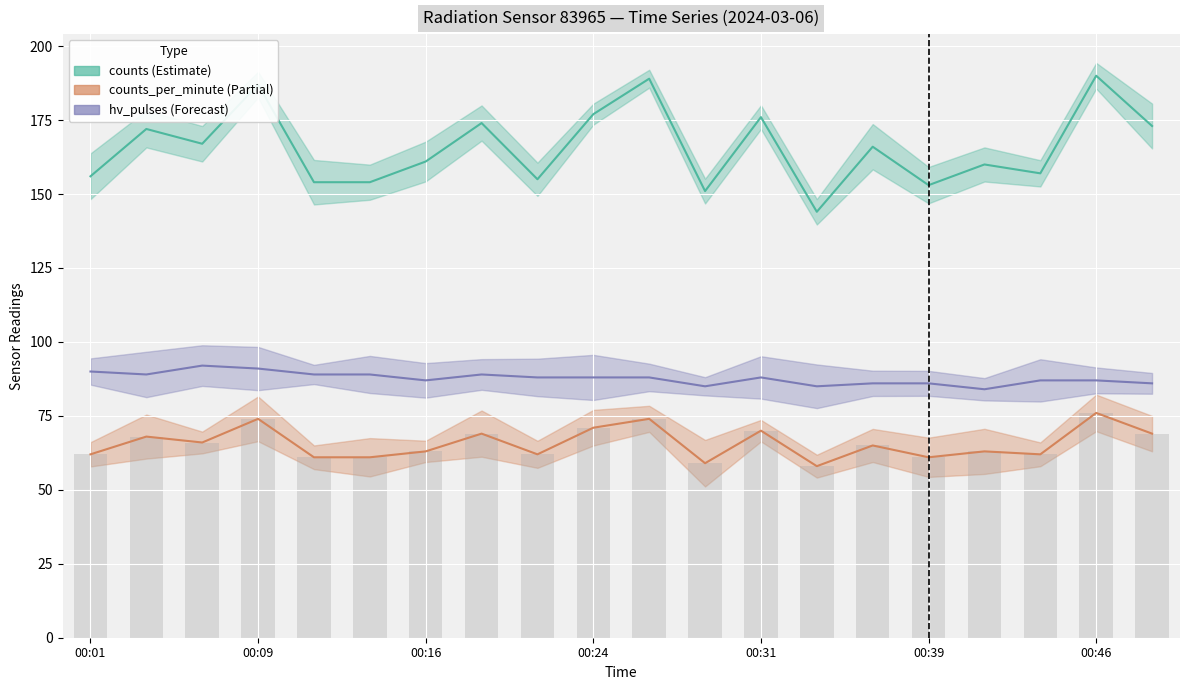

At how many categories does at least one series exceed 175?

5